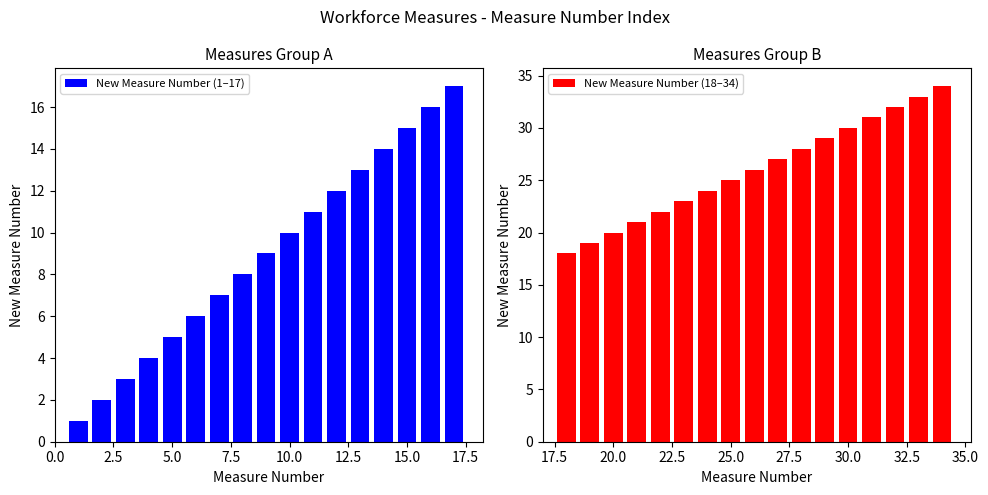

How many data points in New Measure Number (1–17) are above 9?

8